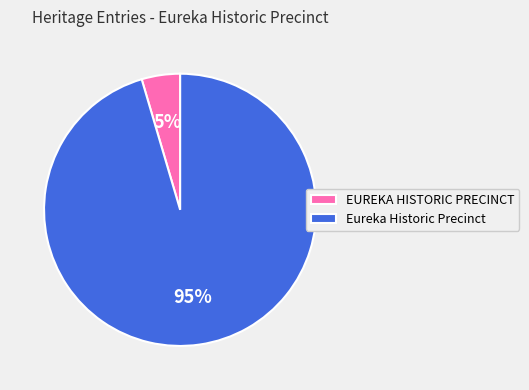

Is the sum of Eureka Historic Precinct and EUREKA HISTORIC PRECINCT greater than half?

Yes